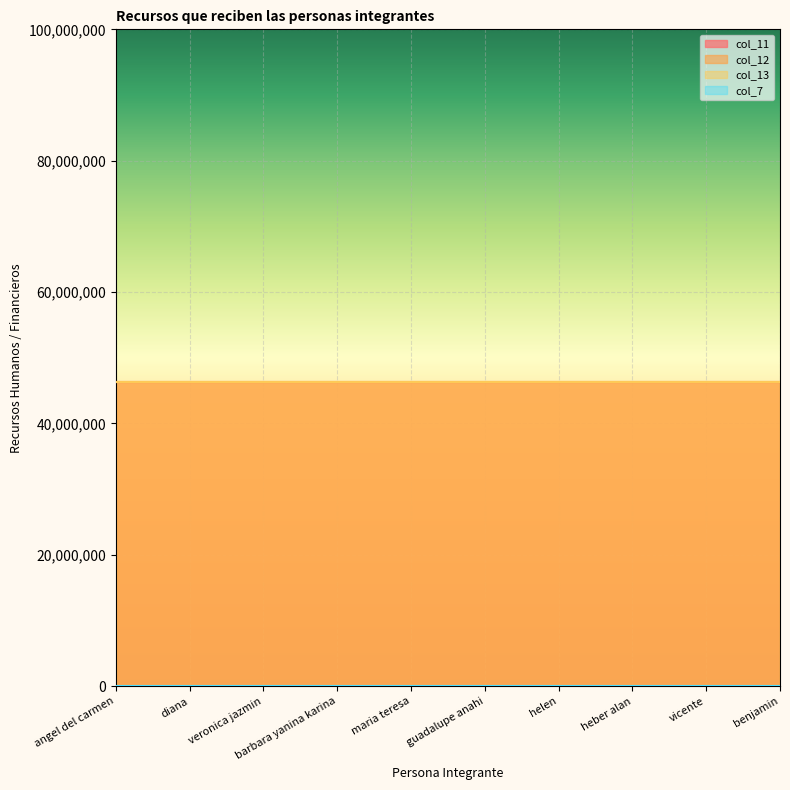

Reading left to right, what are all the values shown in this chart?

col_11: angel del carmen=46308226	diana=46308225	veronica jazmin=46308224	barbara yanina karina=46308223	maria teresa=46308222	guadalupe anahi=46308221	helen=46308220	heber alan=46308219	vicente=46308218	benjamin=46308217
col_12: angel del carmen=46308226	diana=46308225	veronica jazmin=46308224	barbara yanina karina=46308223	maria teresa=46308222	guadalupe anahi=46308221	helen=46308220	heber alan=46308219	vicente=46308218	benjamin=46308217
col_13: angel del carmen=46308226	diana=46308225	veronica jazmin=46308224	barbara yanina karina=46308223	maria teresa=46308222	guadalupe anahi=46308221	helen=46308220	heber alan=46308219	vicente=46308218	benjamin=46308217
col_7: angel del carmen=0	diana=0	veronica jazmin=0	barbara yanina karina=0	maria teresa=0	guadalupe anahi=0	helen=0	heber alan=0	vicente=0	benjamin=0